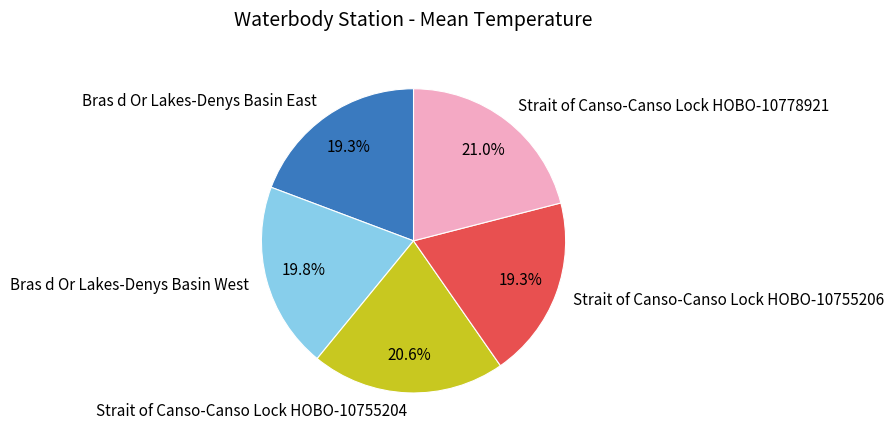

Between Bras d Or Lakes-Denys Basin East and Strait of Canso-Canso Lock HOBO-10778921, which is larger?

Strait of Canso-Canso Lock HOBO-10778921